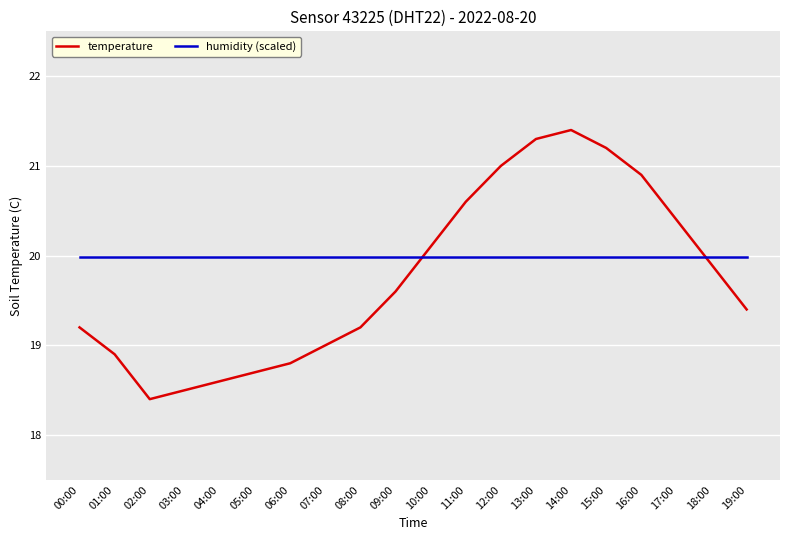

What is the difference between the temperature values at 07:00 and 01:00?

0.1